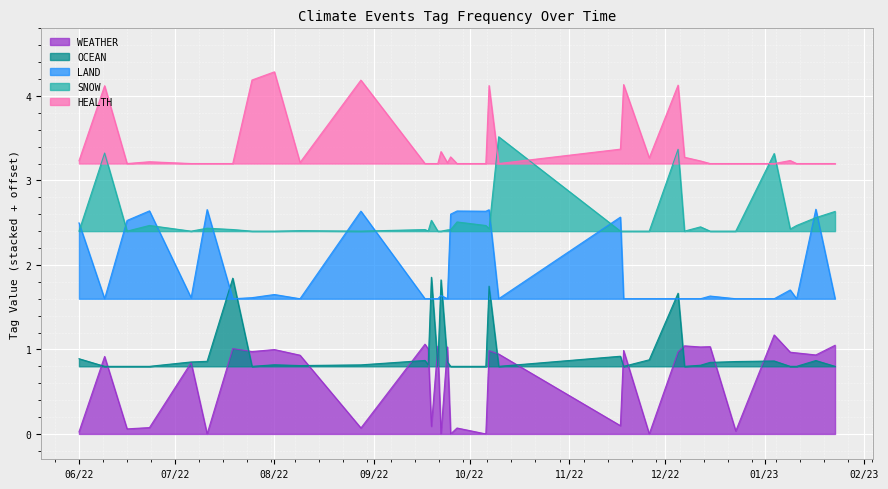

Which category has the highest value across all series?

08/22